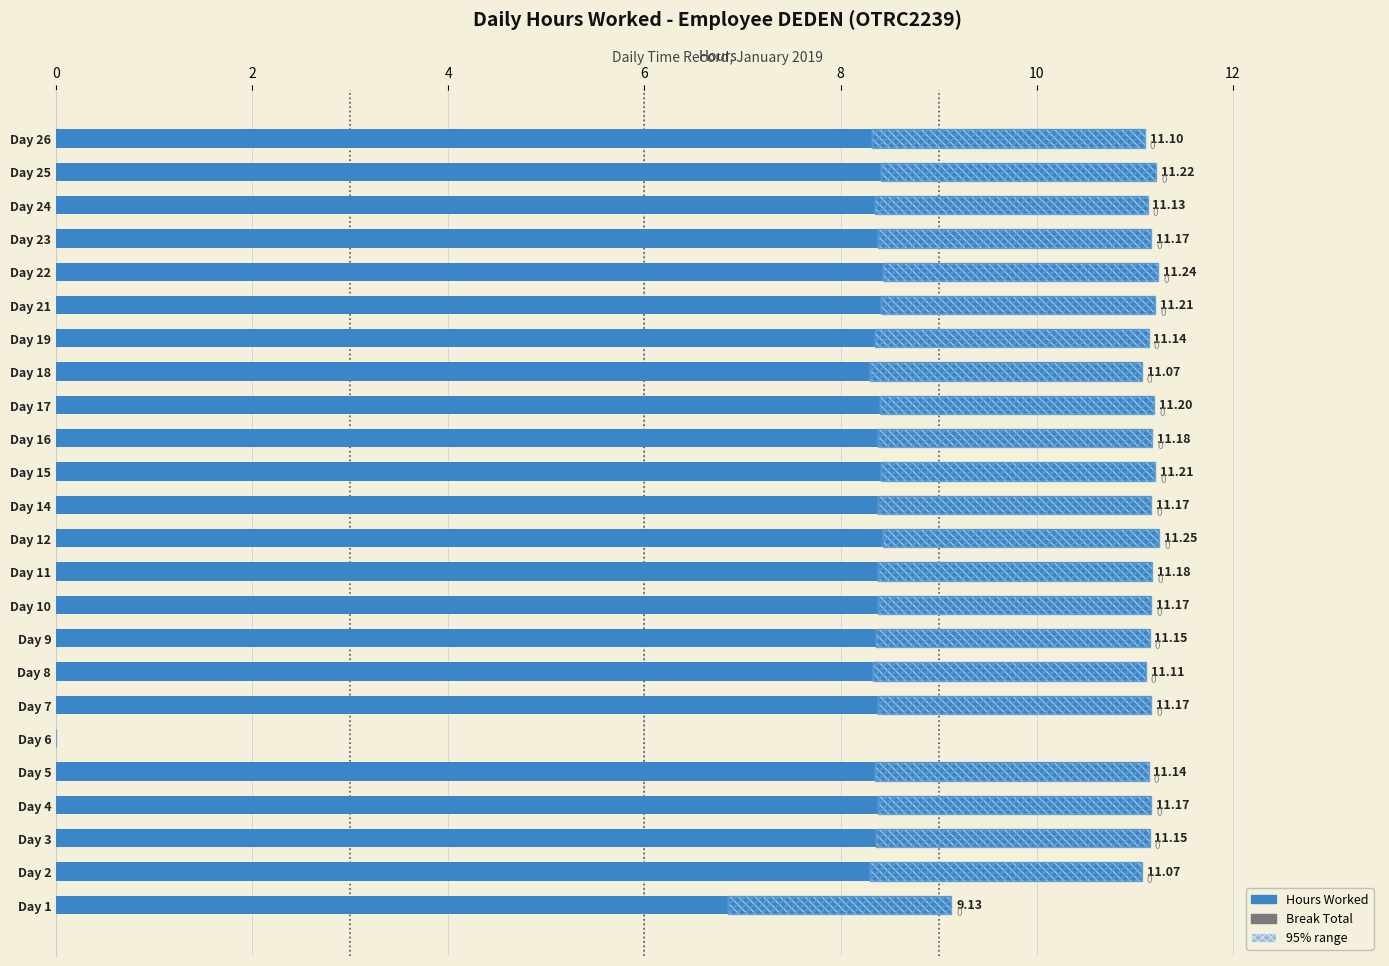

Rank the series by their maximum value, from lowest to highest.

Break Total, Hours Worked